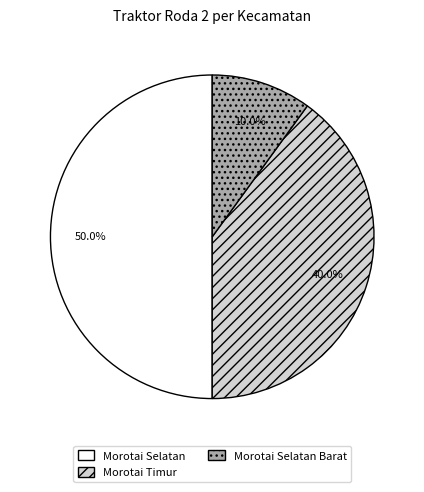

What percentage is the Morotai Selatan Barat slice, to the nearest percent?

10%